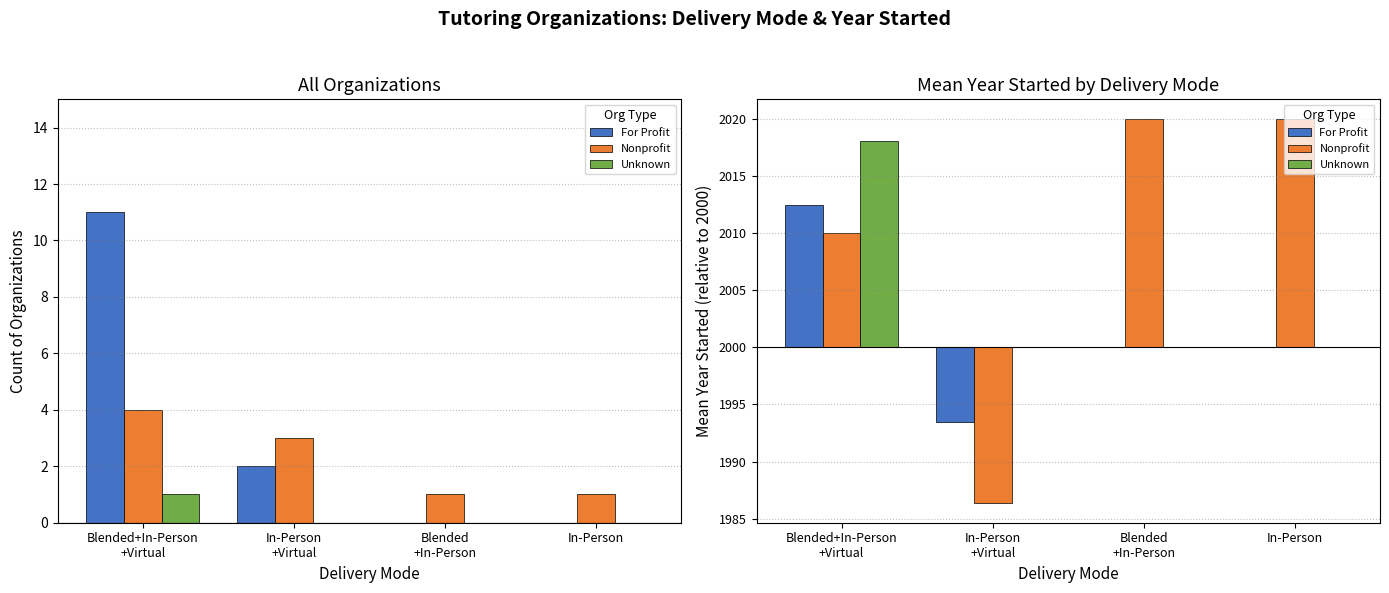

What is the label of the 4th bar from the left?

In-Person